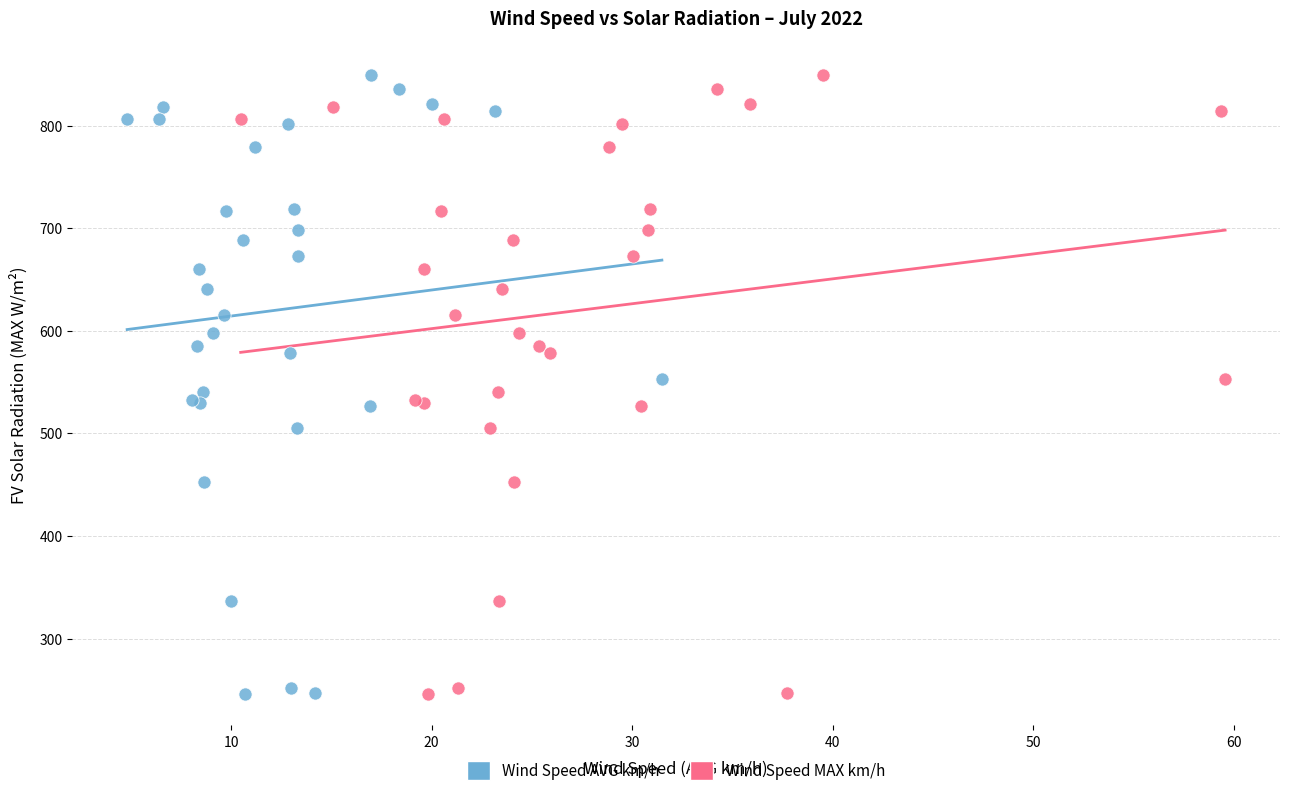

What are all the series names shown in the legend?

Wind Speed AVG km/h, Wind Speed MAX km/h